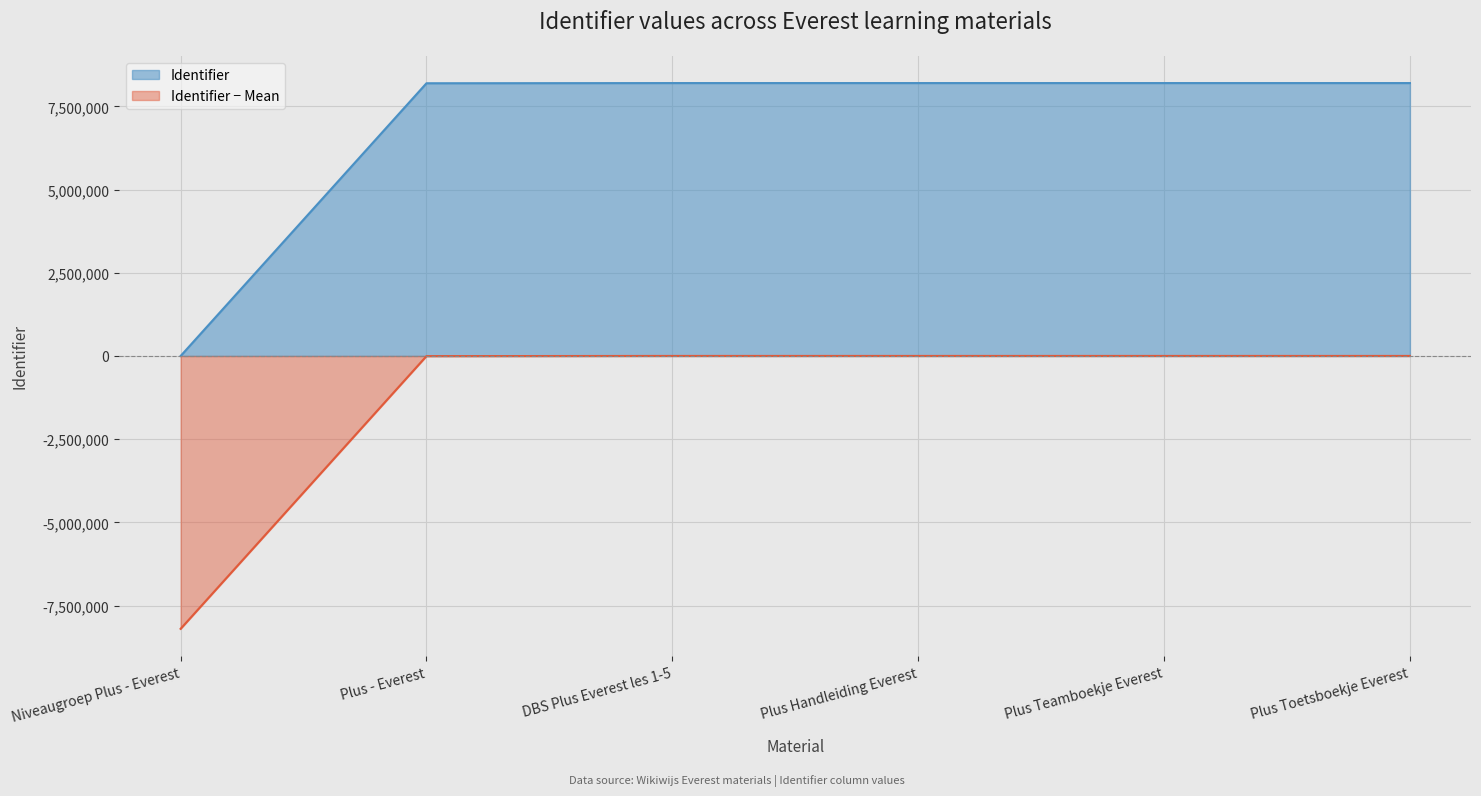

What is the greatest value displayed?

8202244.0